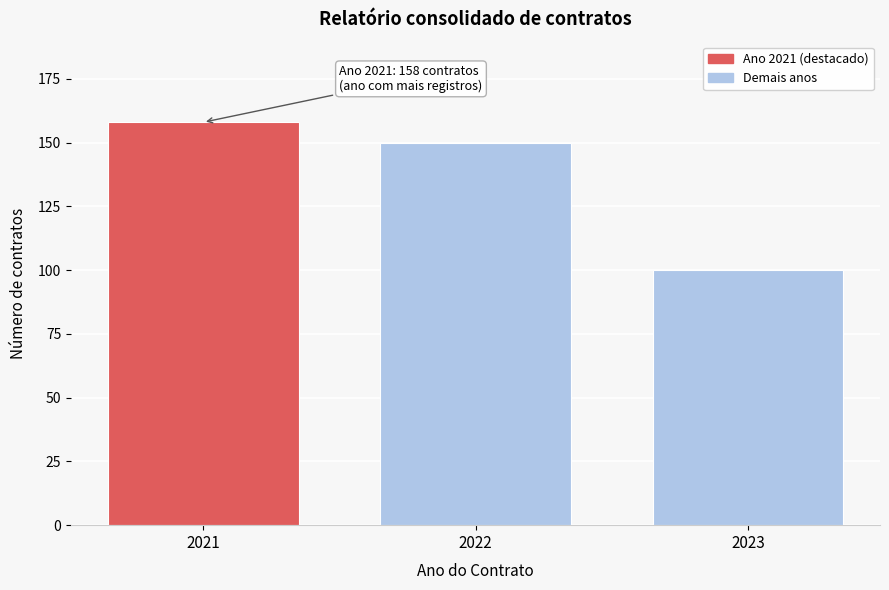

Reading right to left, extract all data points from this chart.

2023=100	2022=150	2021=158